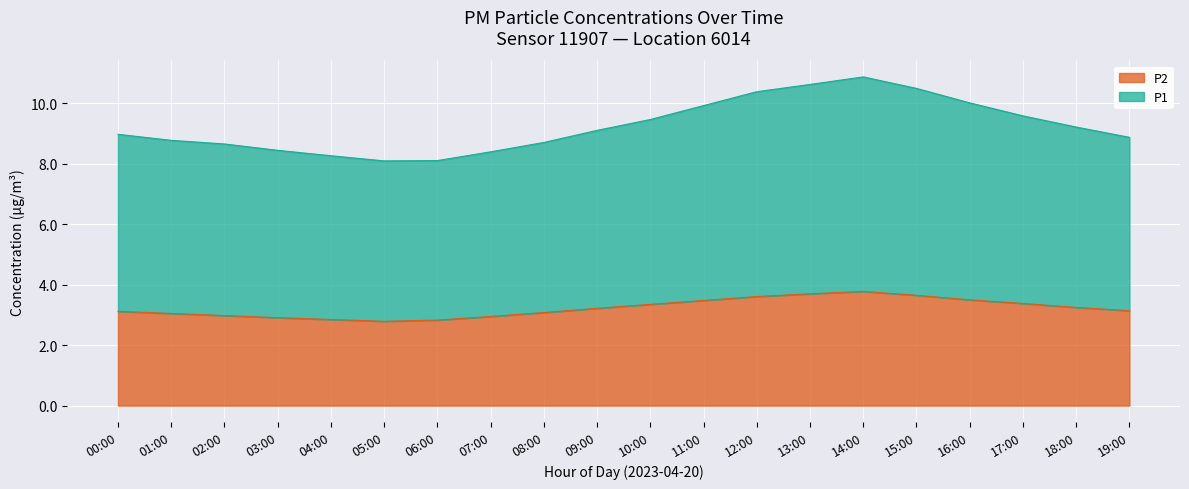

What is the smallest value displayed?

2.8